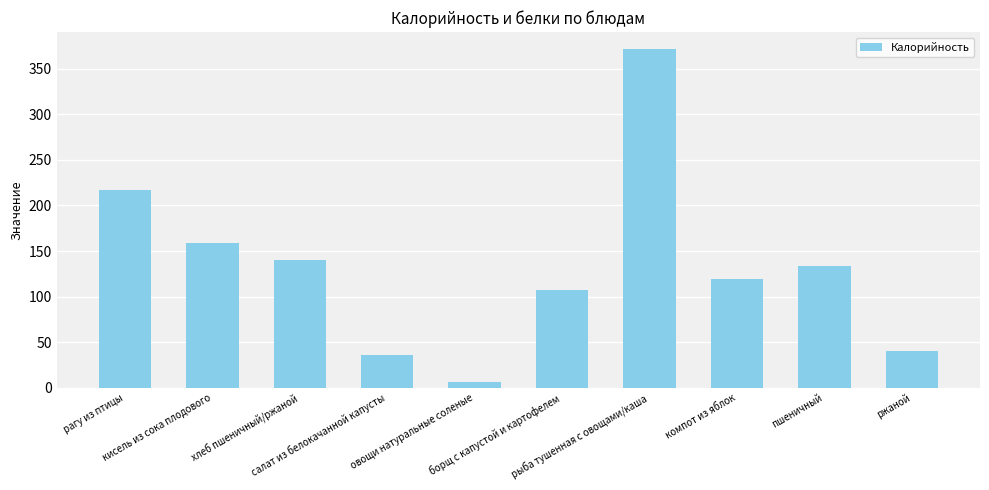

What is the minimum value shown in the chart?

6.0